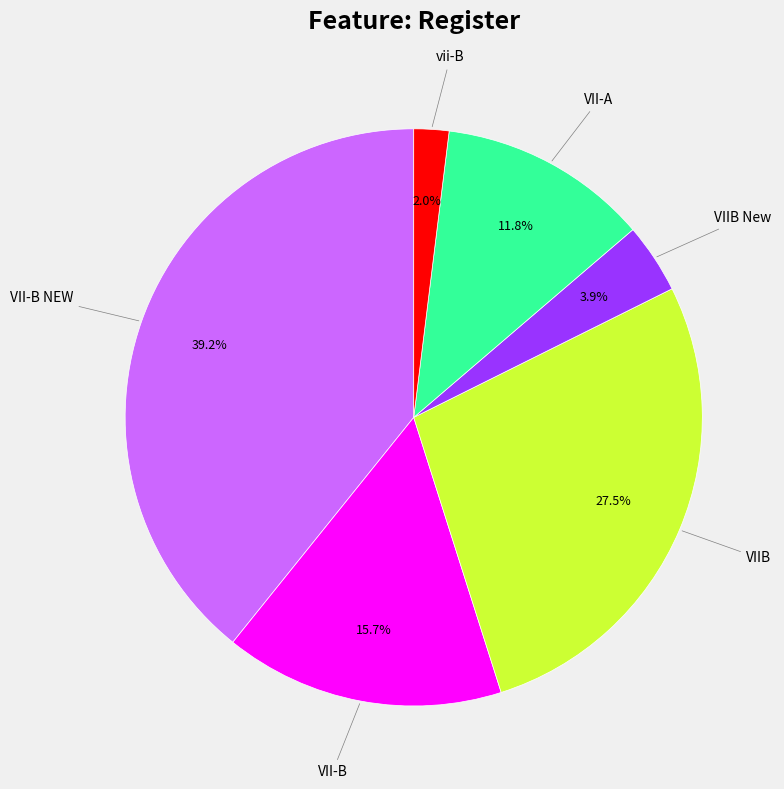

What percentage is the VIIB New slice, to the nearest percent?

4%